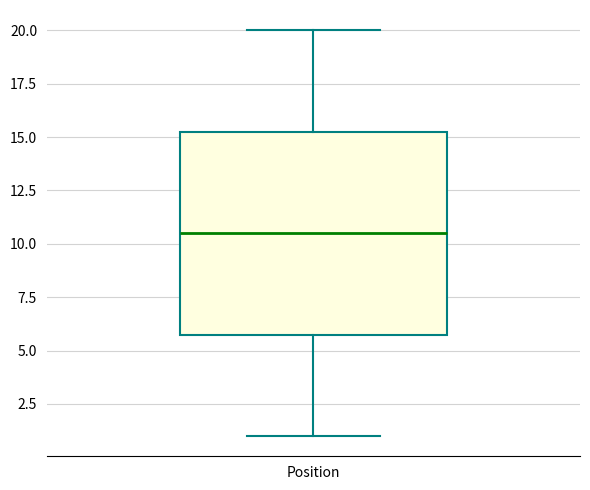

Read this box plot against the y-axis: the position of the median line, the range covered by the box, and the ends of both whiskers. The values are not printed on the chart, so give them approximately, as read against the axis.

median 10.5, box 6.0 to 15.5, whiskers 1.0 to 20.0